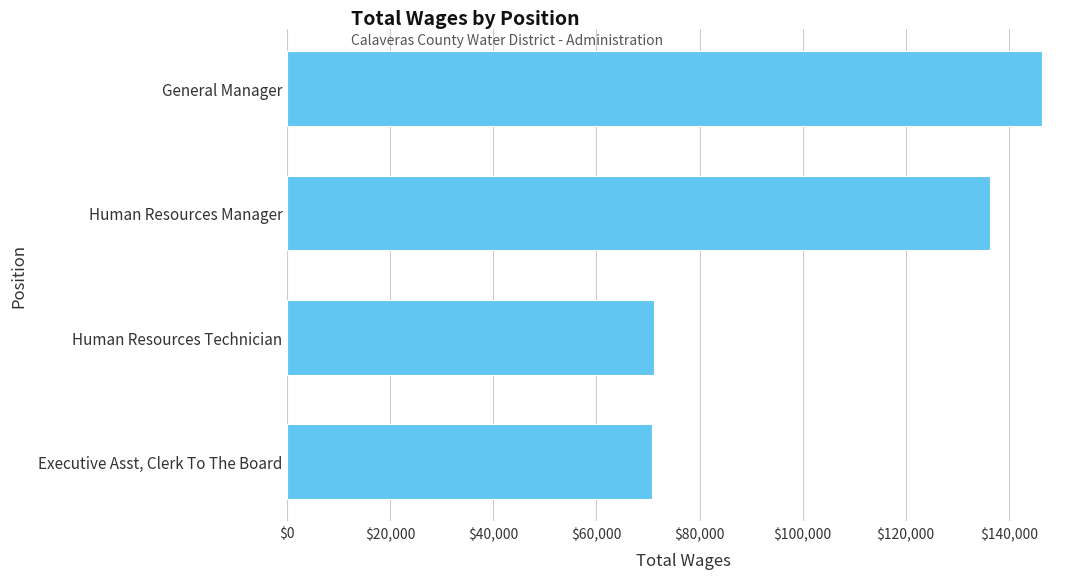

How many data points are less than 136459?

2